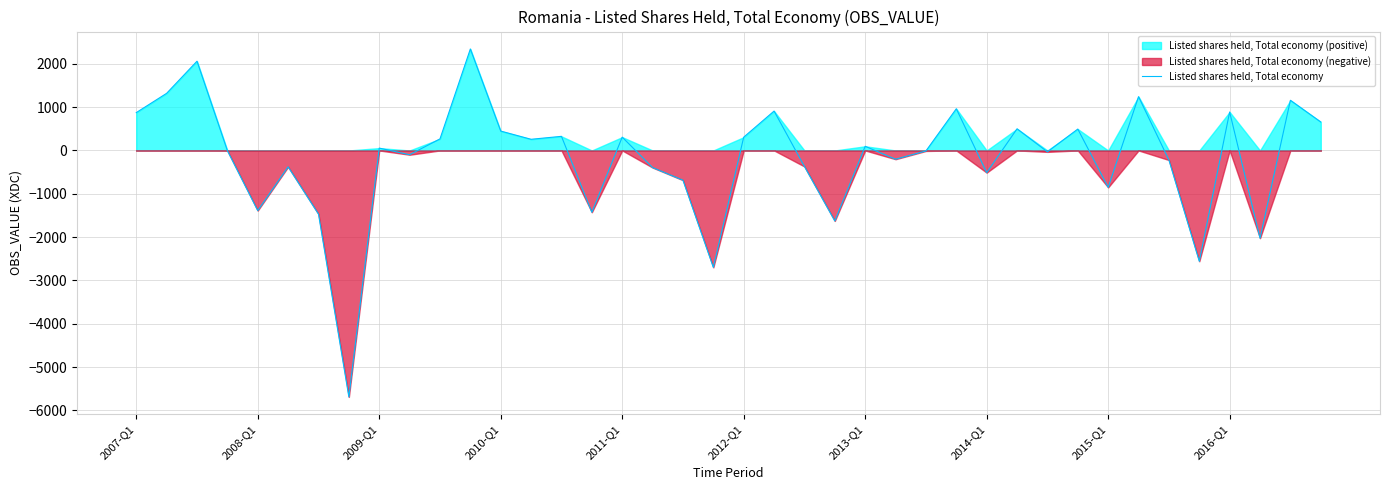

The value of Listed shares held, Total economy at 2016-Q1 is 219.6. True or false?

False